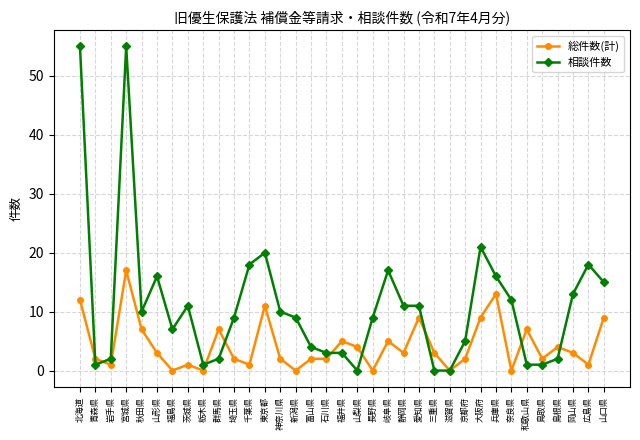

Rank the series at 北海道 from lowest to highest value.

総件数(計), 相談件数